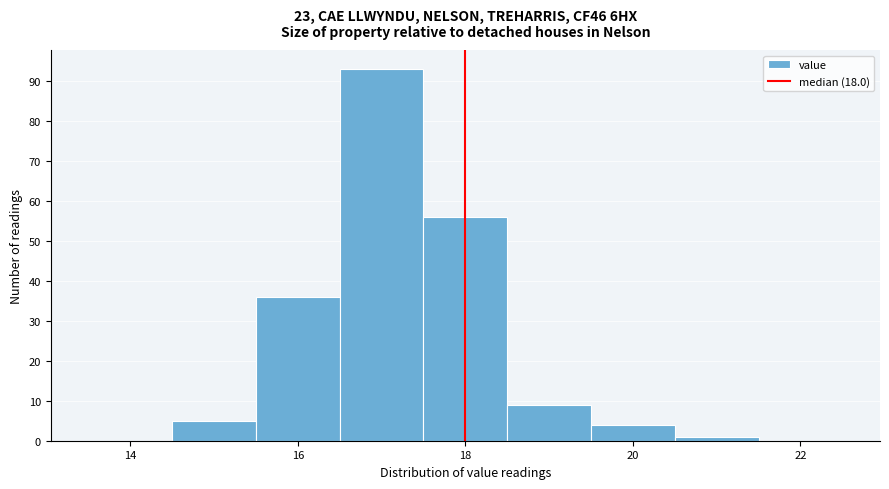

Over which range of the x-axis is the bar tallest?

16.5 to 17.5